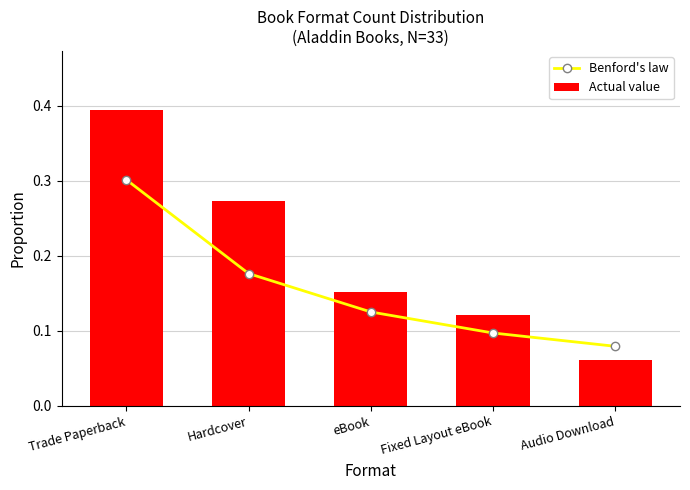

How many series are shown in this chart?

2